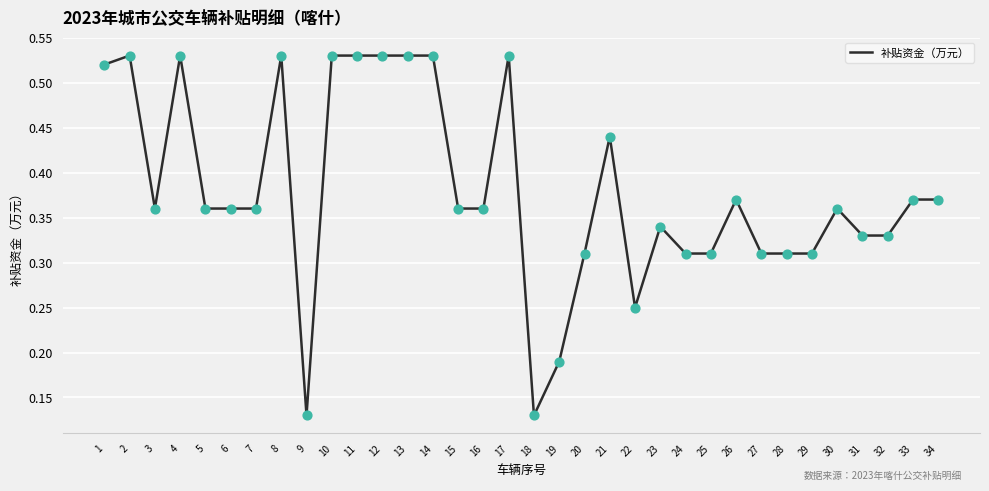

Which has a higher value, 11 or 1?

11